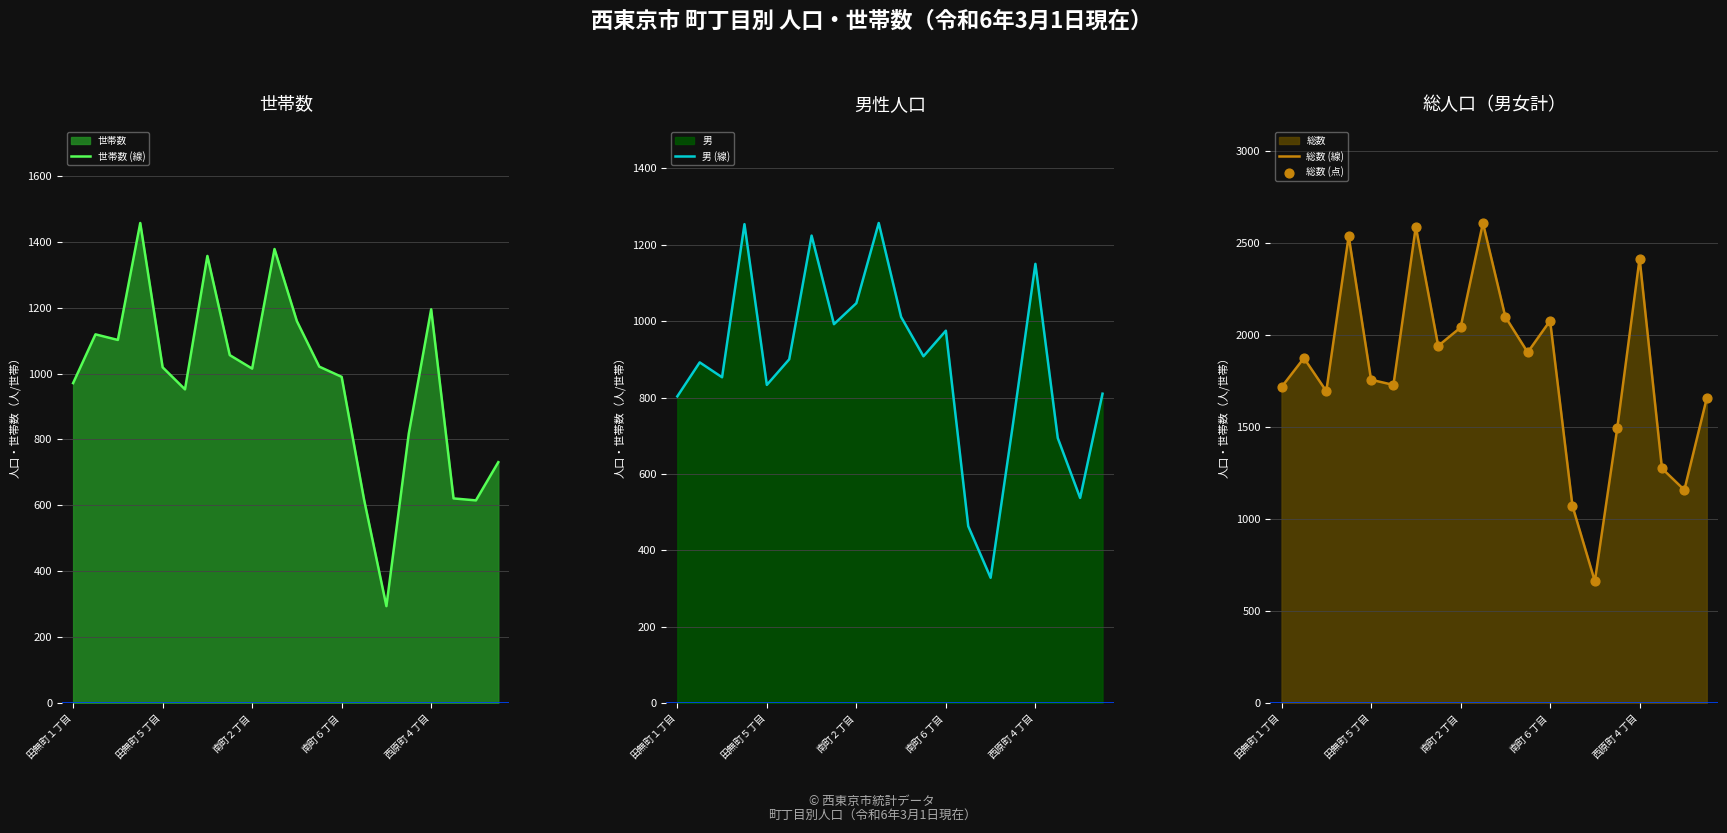

Which series reaches the minimum Y coordinate?

世帯数 (線)